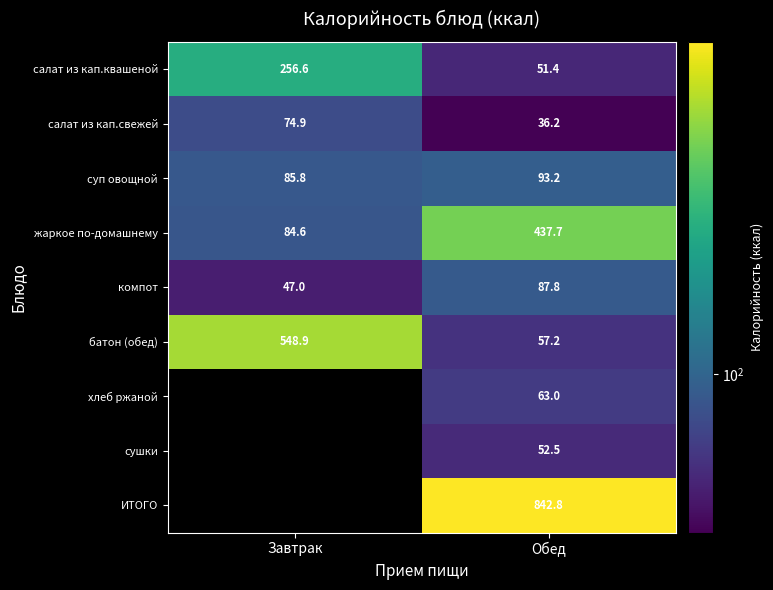

What is the sum of the батон (обед) values at Завтрак and Обед?

606.1